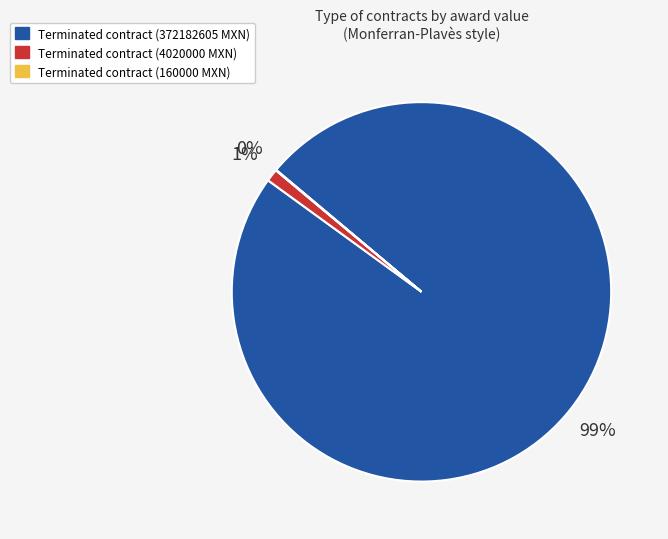

Is there a majority slice in this chart?

Yes